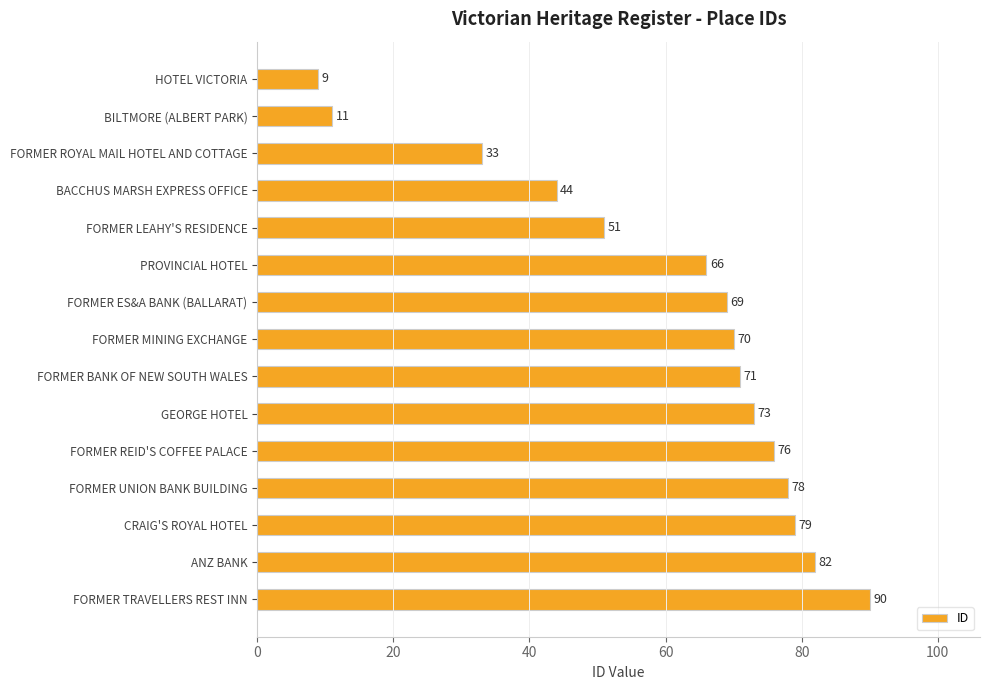

What is the change in value from FORMER MINING EXCHANGE to CRAIG'S ROYAL HOTEL?

+9